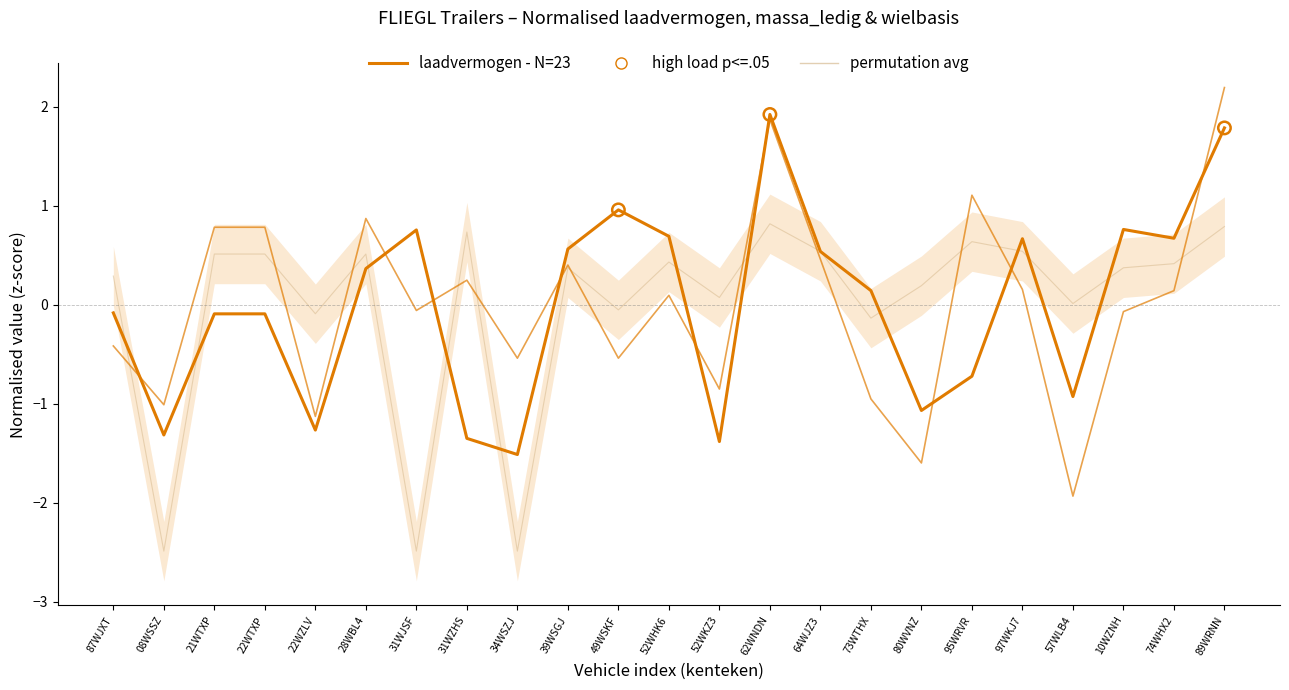

At which category is the sum across all series the highest?

89WRNN